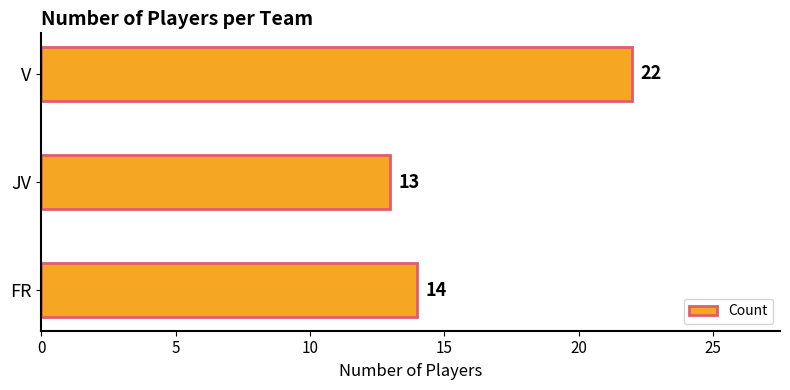

What is the sum of all values?

49